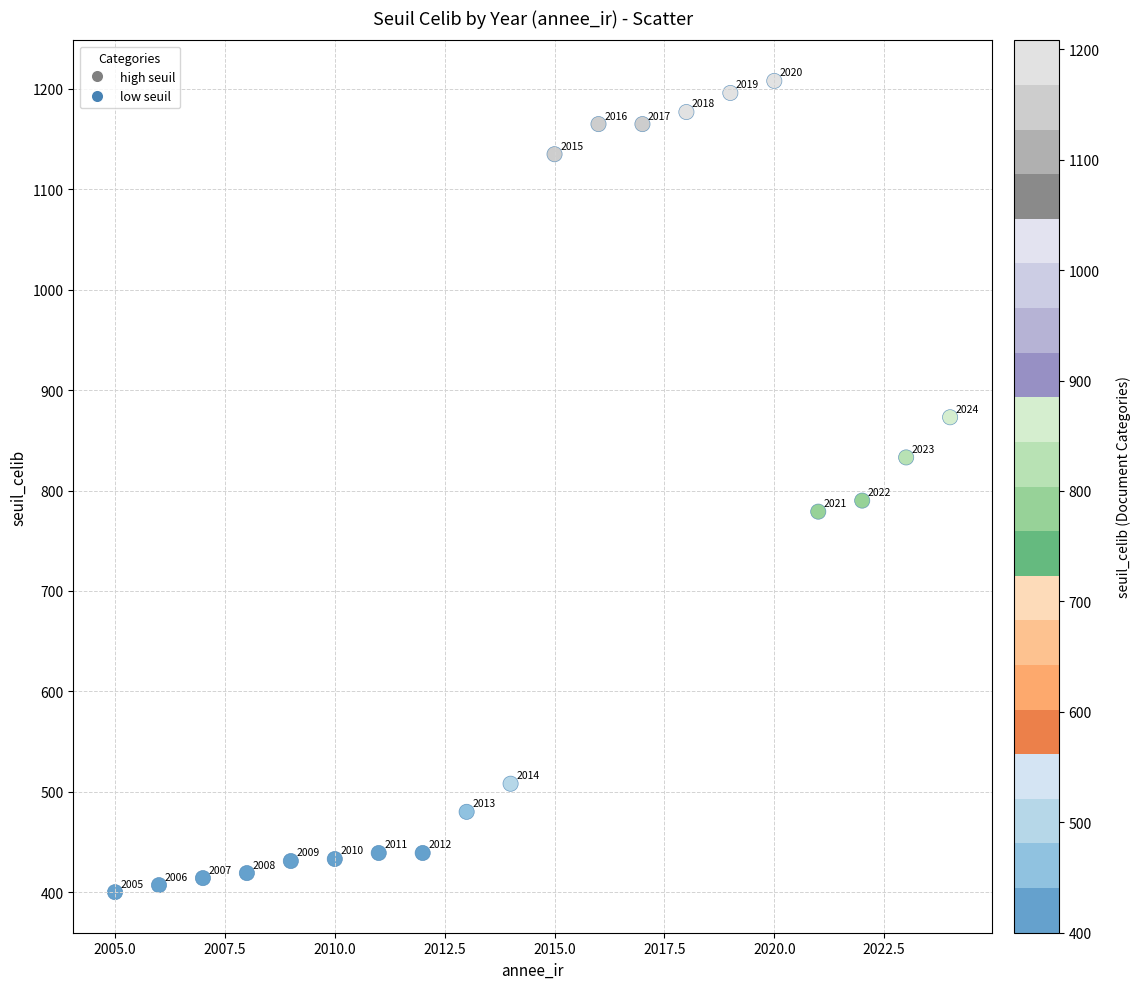

What is the range of Y values (max minus min)?

808